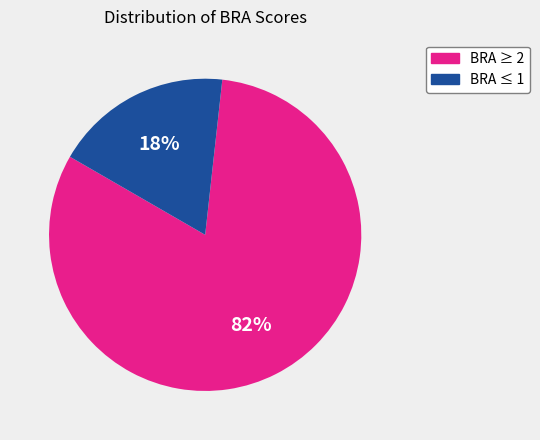

Is there a majority slice in this chart?

Yes